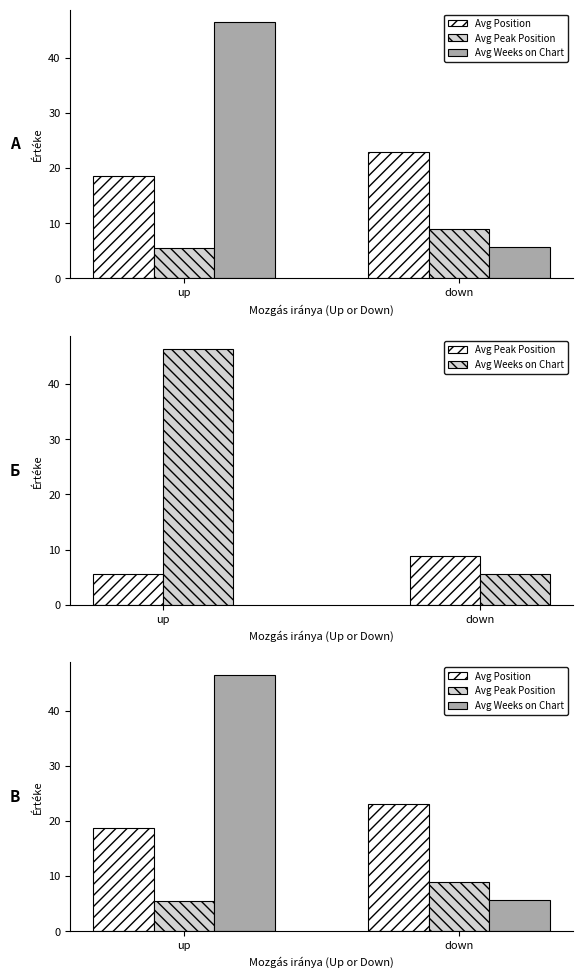

List the series in order of their peak value, lowest first.

Avg Peak Position, Avg Position, Avg Weeks on Chart